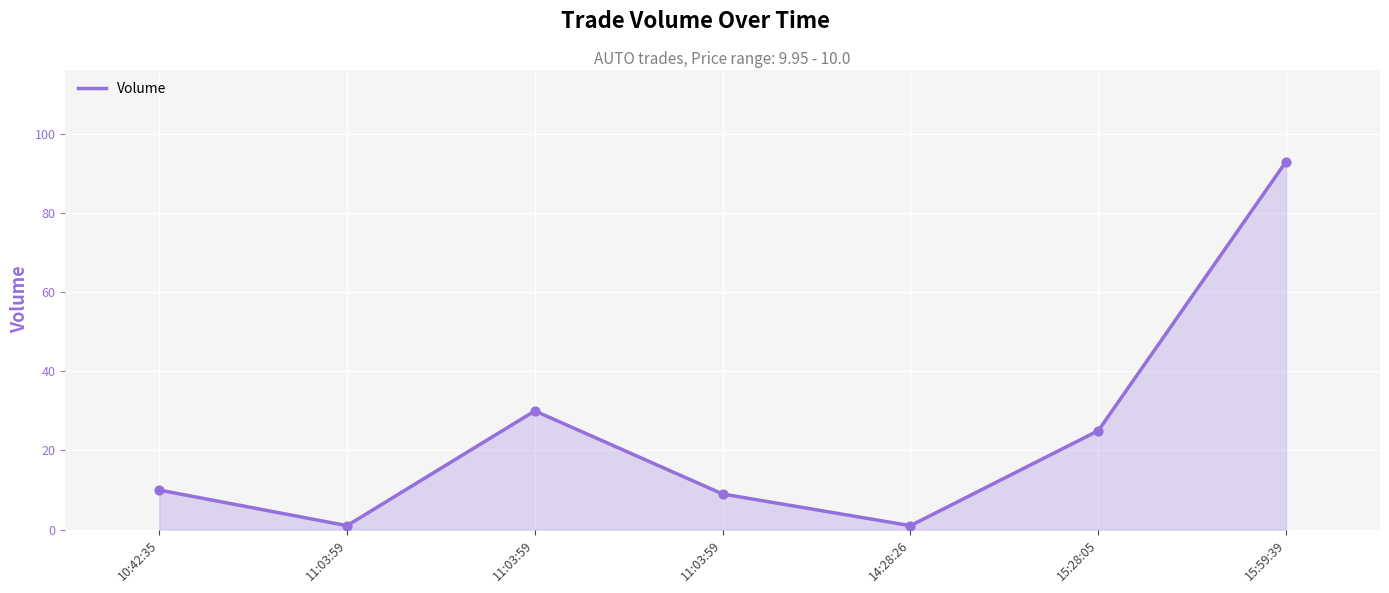

Which has a higher value, 14:28:26 or 11:03:59?

11:03:59